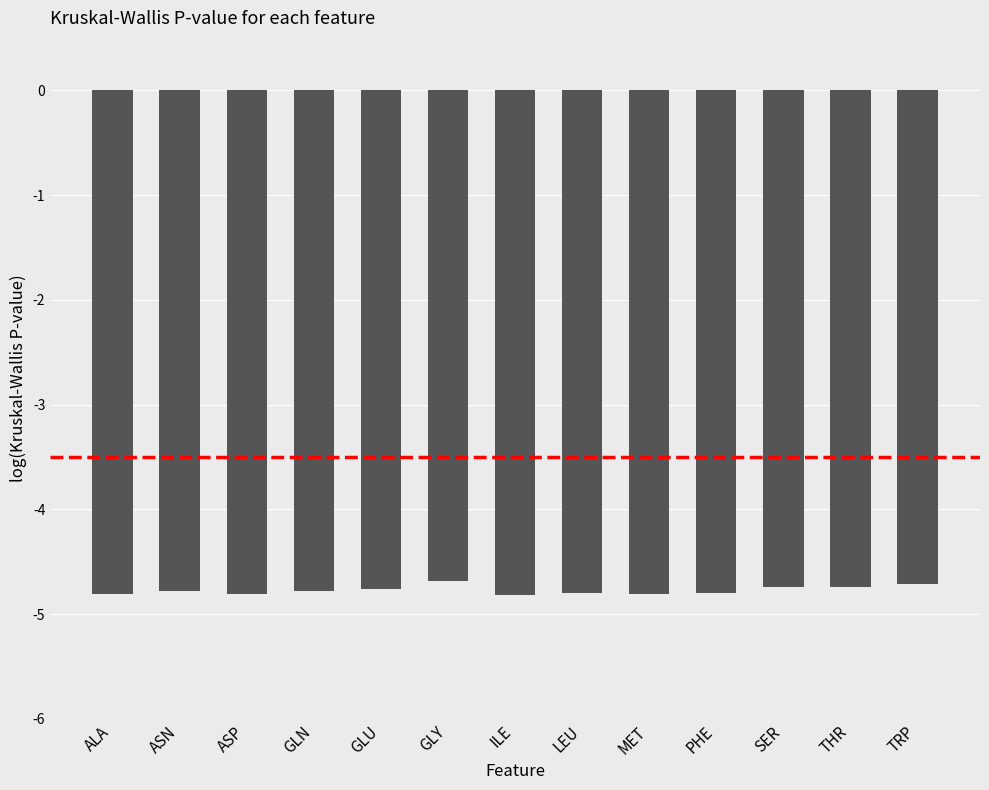

What is the sum of all values?

-62.0